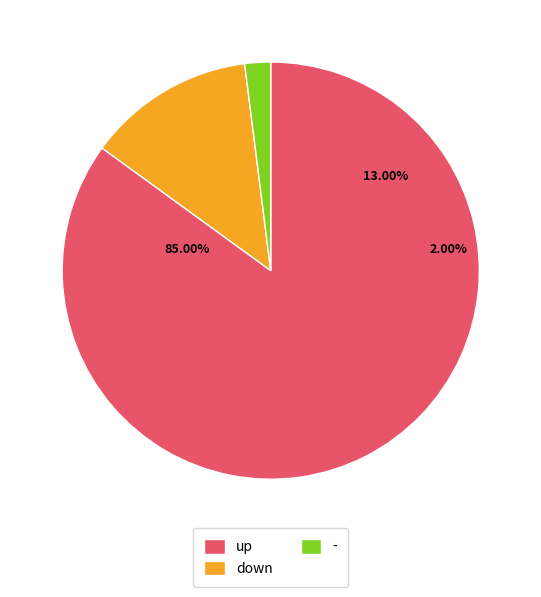

Between - and down, which is larger?

down